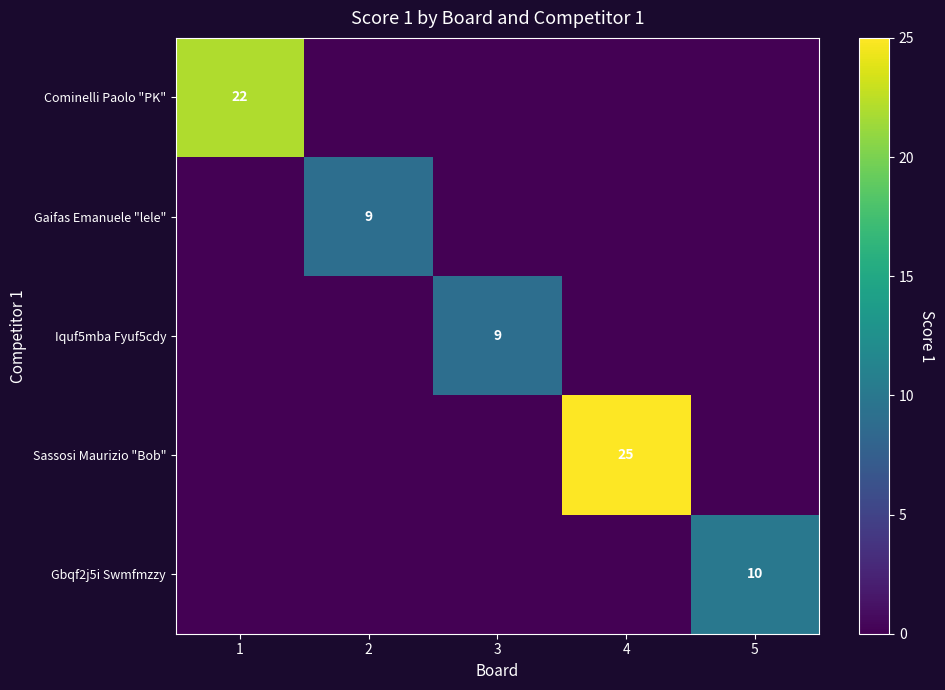

What is the spread (max minus min) of values at 4?

25